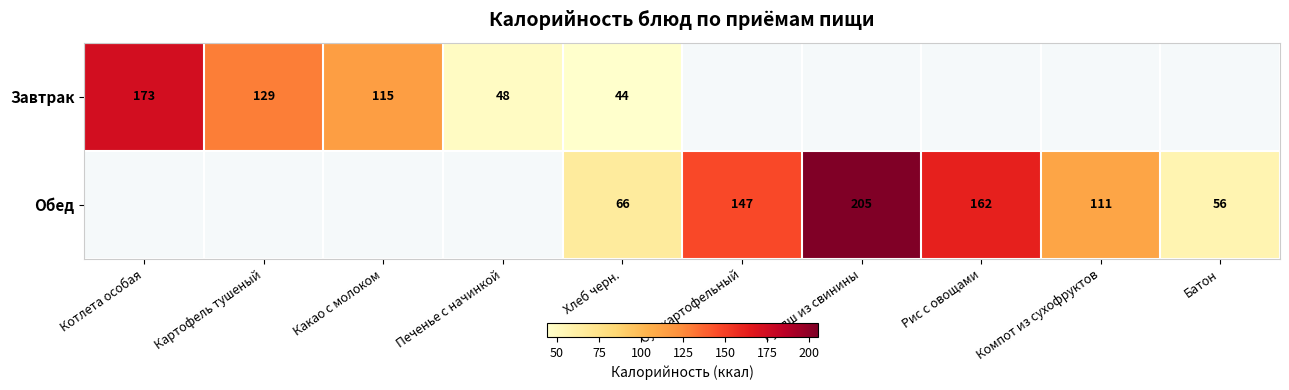

What is the difference between the Завтрак values at Картофель тушеный and Хлеб черн.?

85